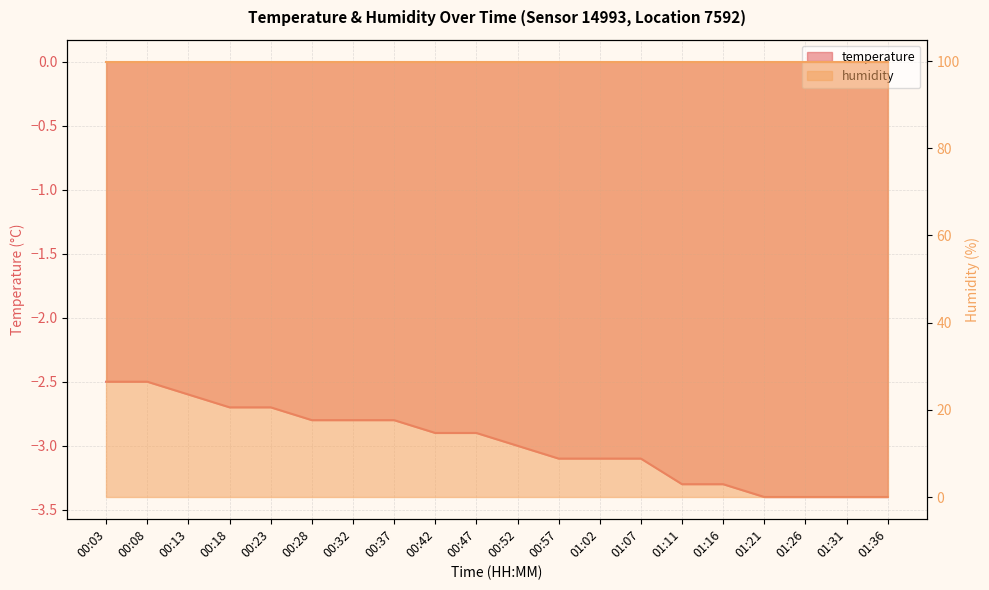

How many lines are shown in the chart?

1